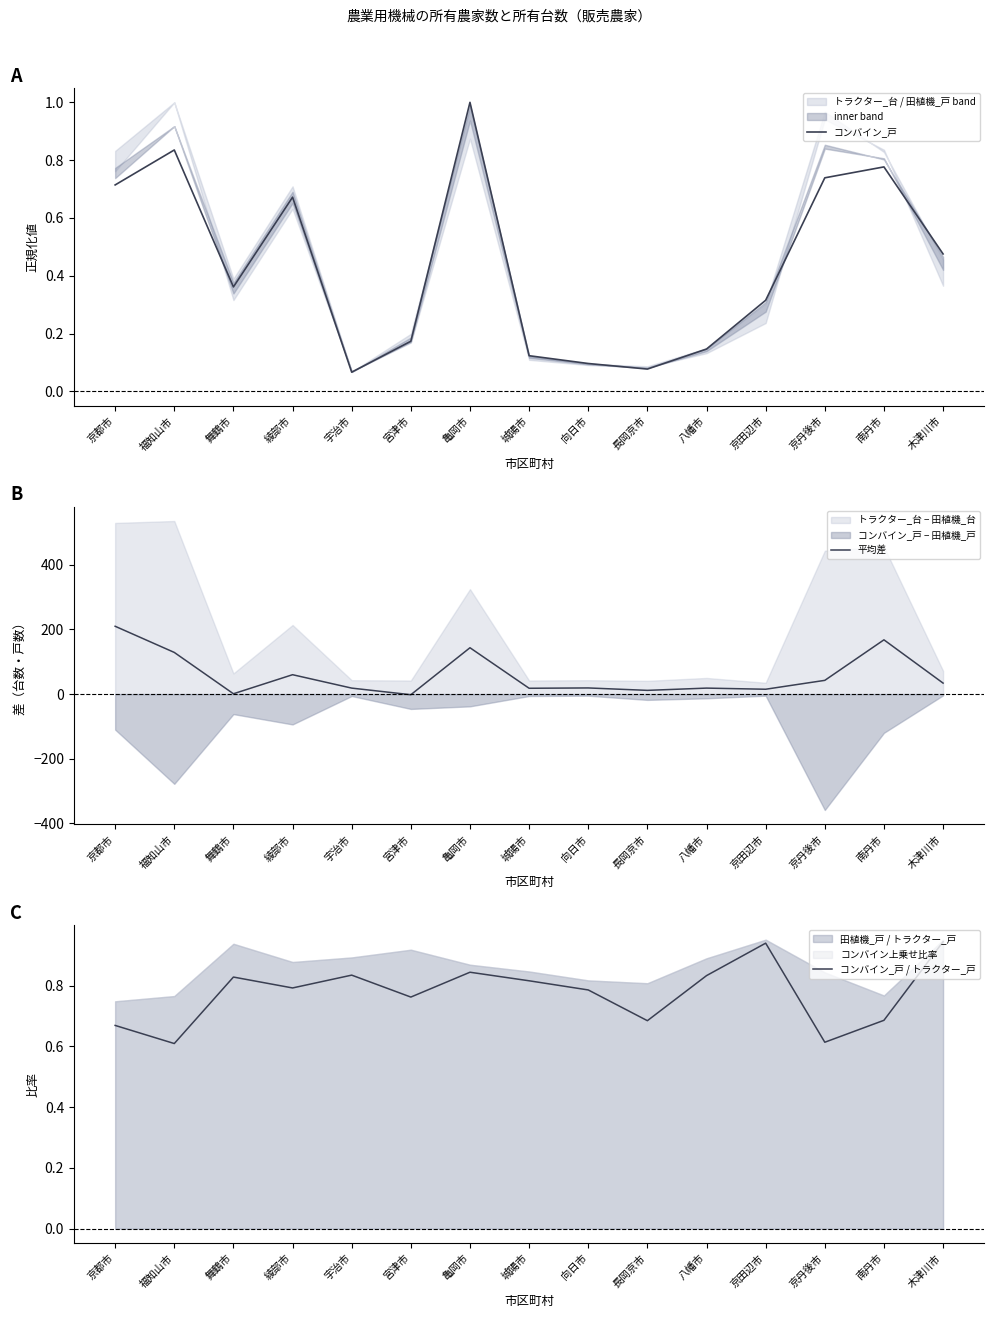

Which series has the largest total across all categories?

平均差